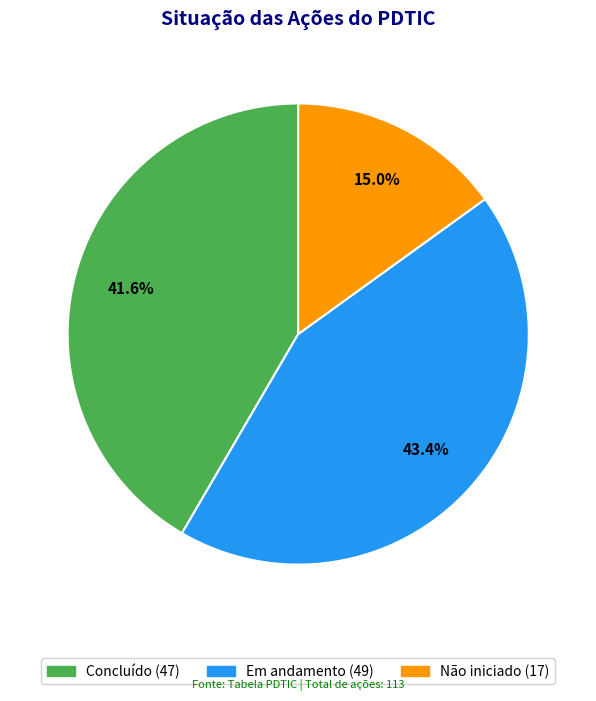

How many segments does this pie chart have?

3